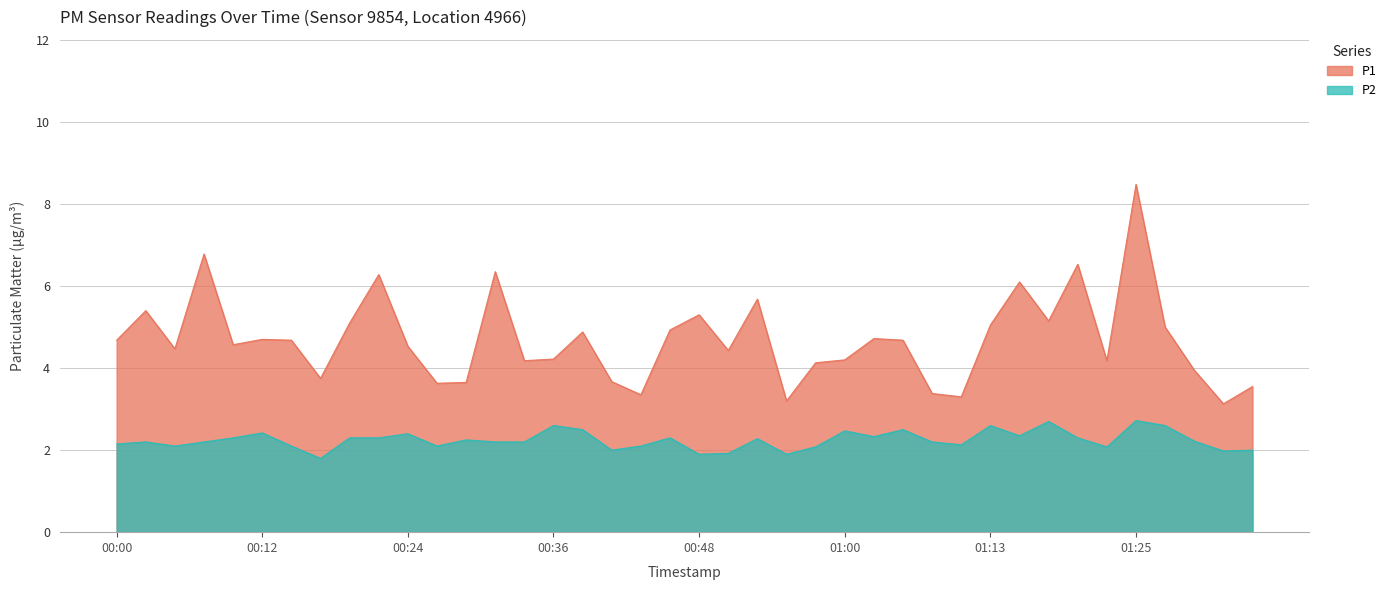

Which series has the largest range (max minus min)?

P1